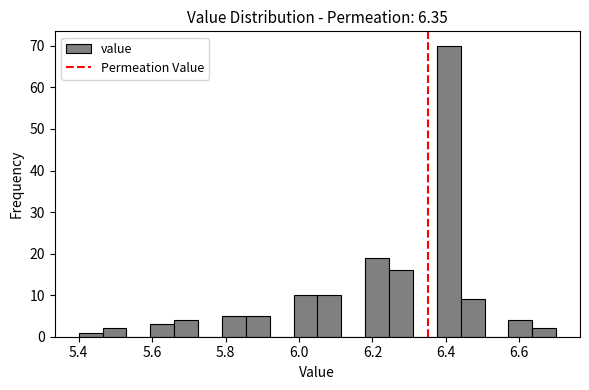

Read against the x-axis, roughly where is the centre of the tallest bar?

6.40